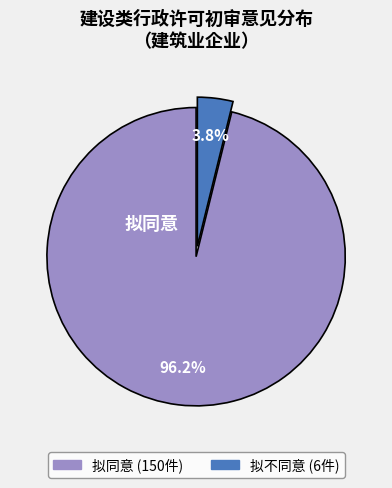

Is there a majority slice in this chart?

Yes